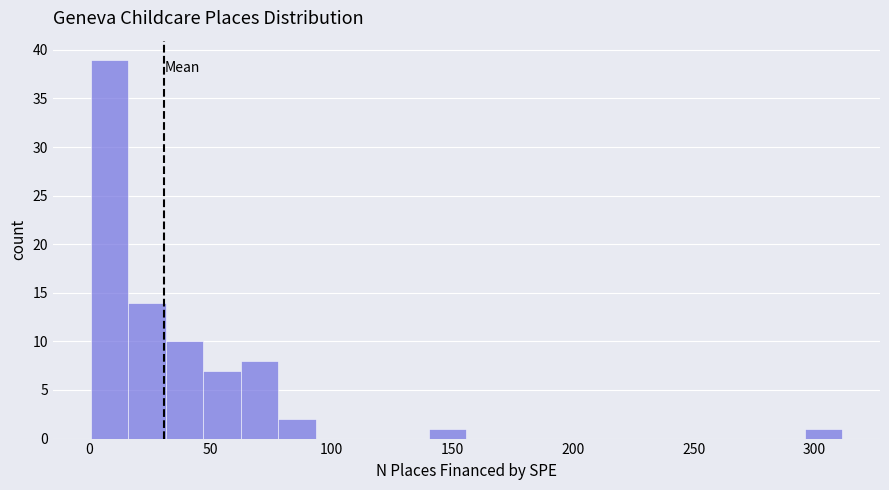

Read against the x-axis, roughly where is the centre of the tallest bar?

10